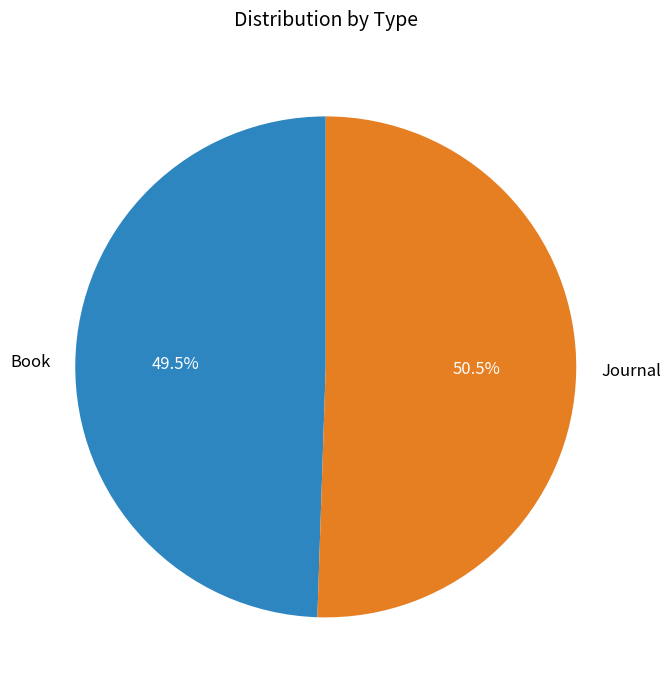

Is Journal the majority of the pie?

Yes